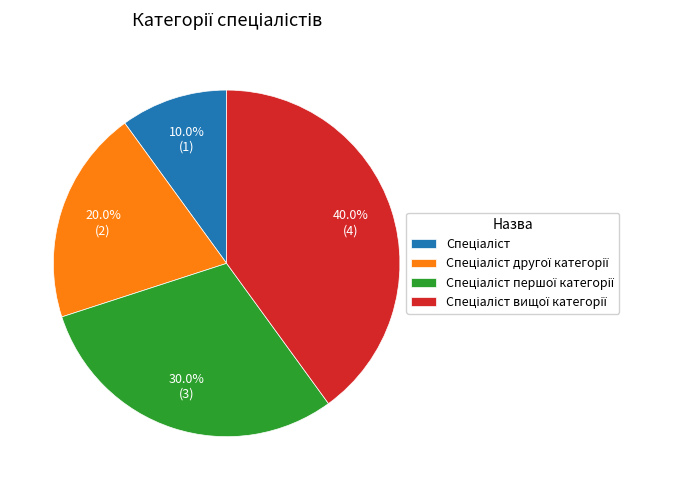

Is there any slice that represents more than half of the pie?

No